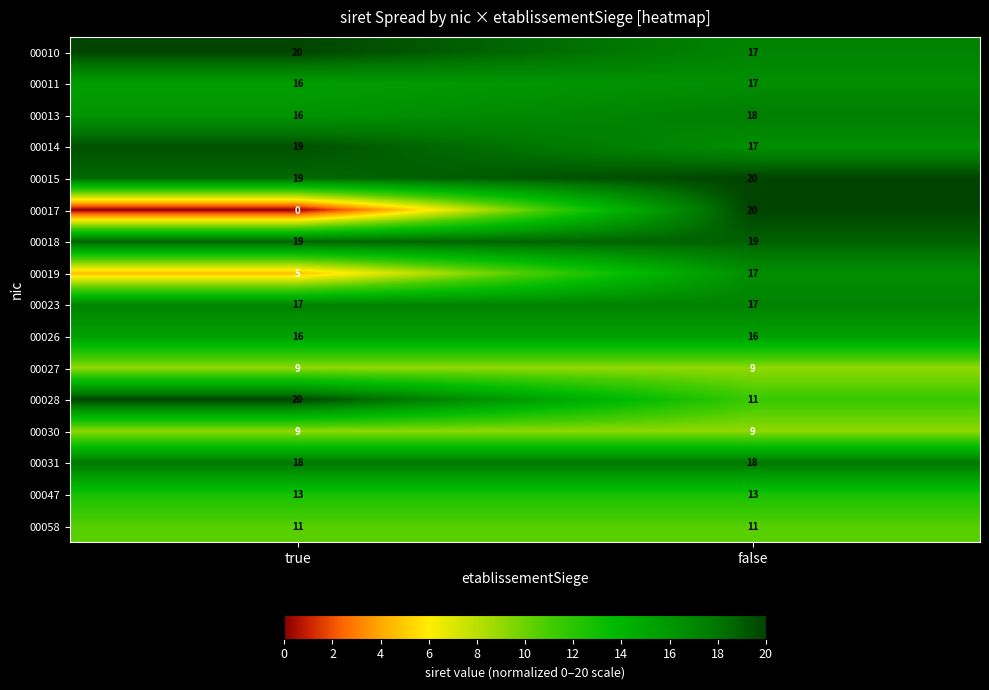

The 00015 series shows 31 at false. True or false?

False